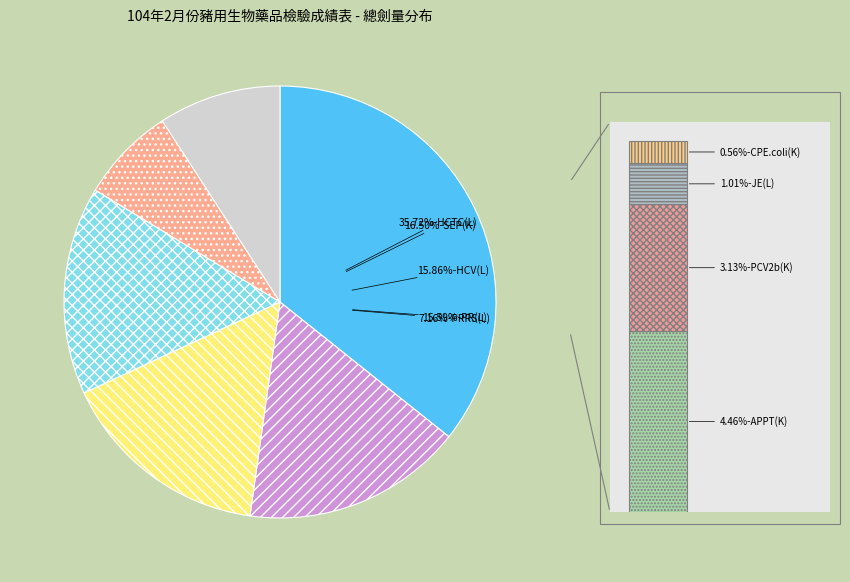

What percentage is the CPE.coli(K) slice, to the nearest percent?

1%